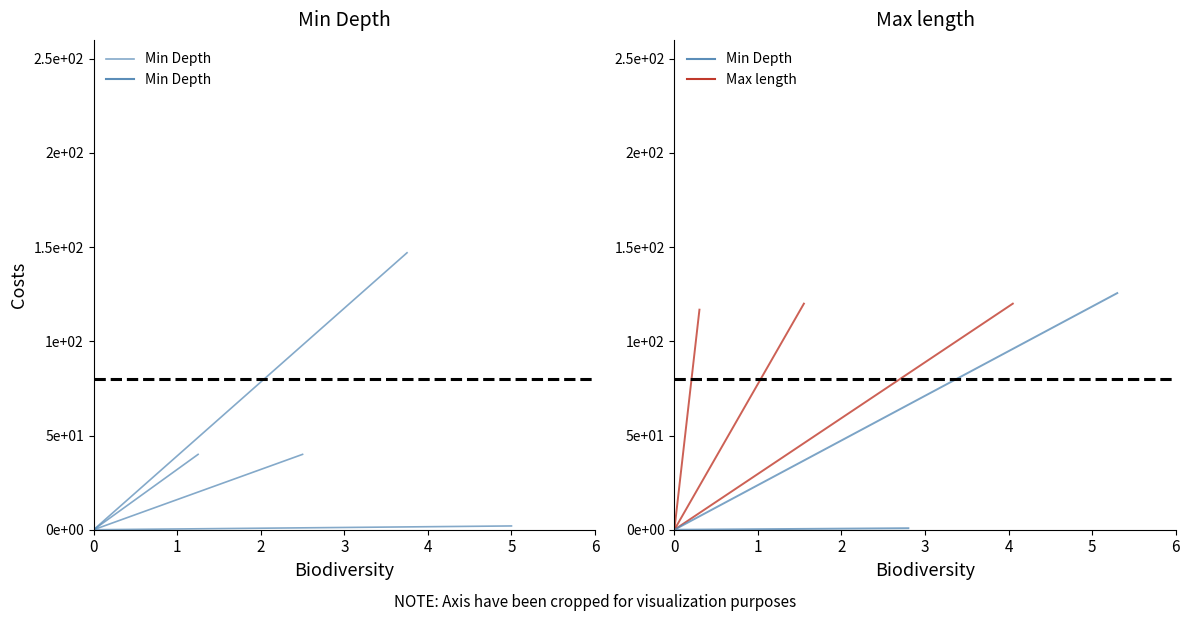

At how many categories does at least one series exceed 89?

1